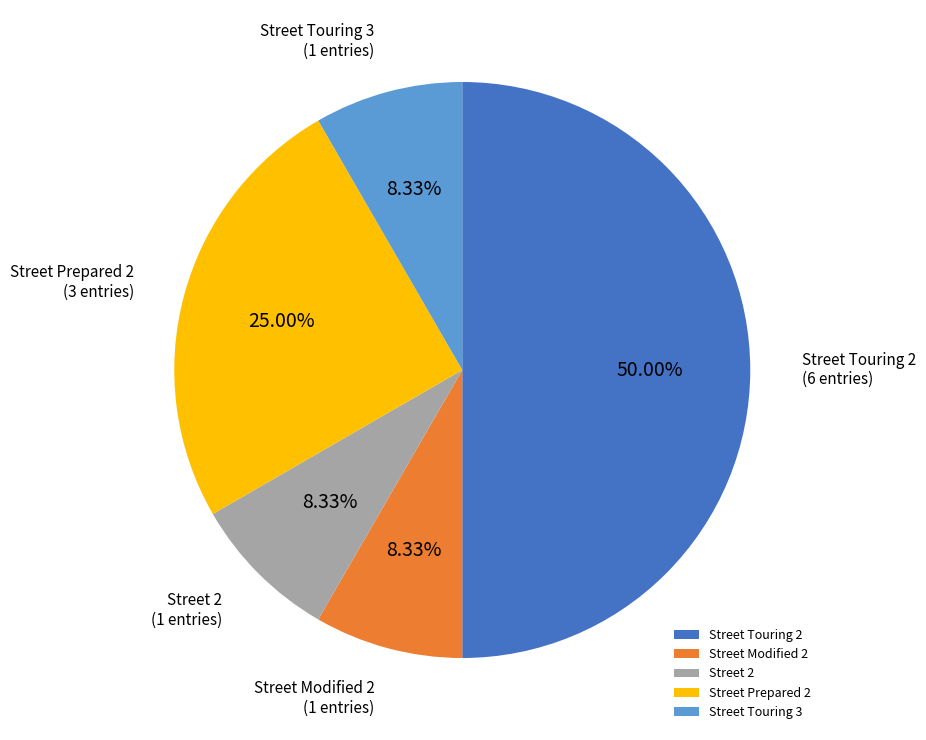

Is the sum of Street Modified 2 and Street Prepared 2 greater than half?

No